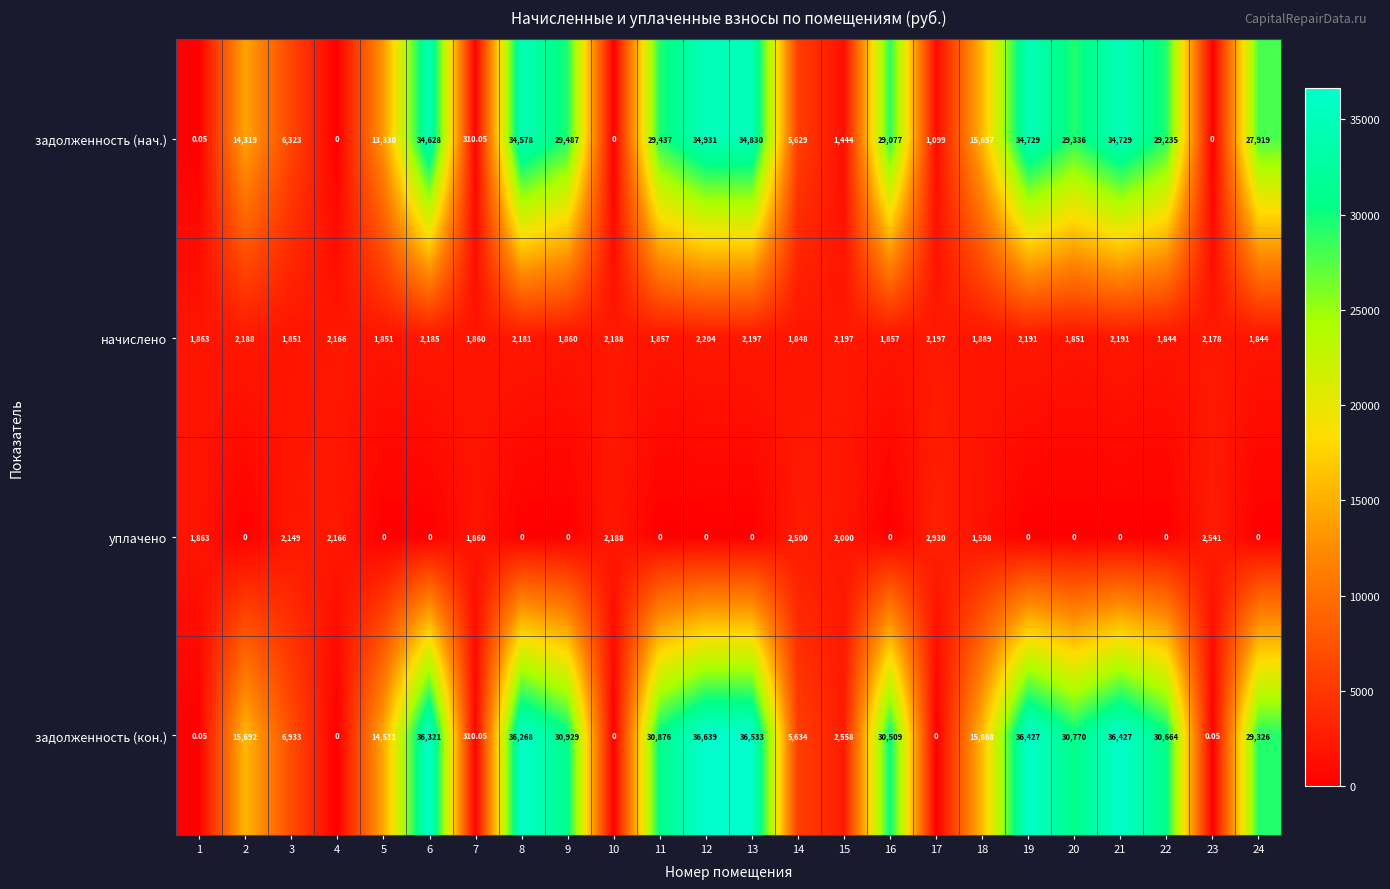

Which series has the widest spread of values?

задолженность (кон.)